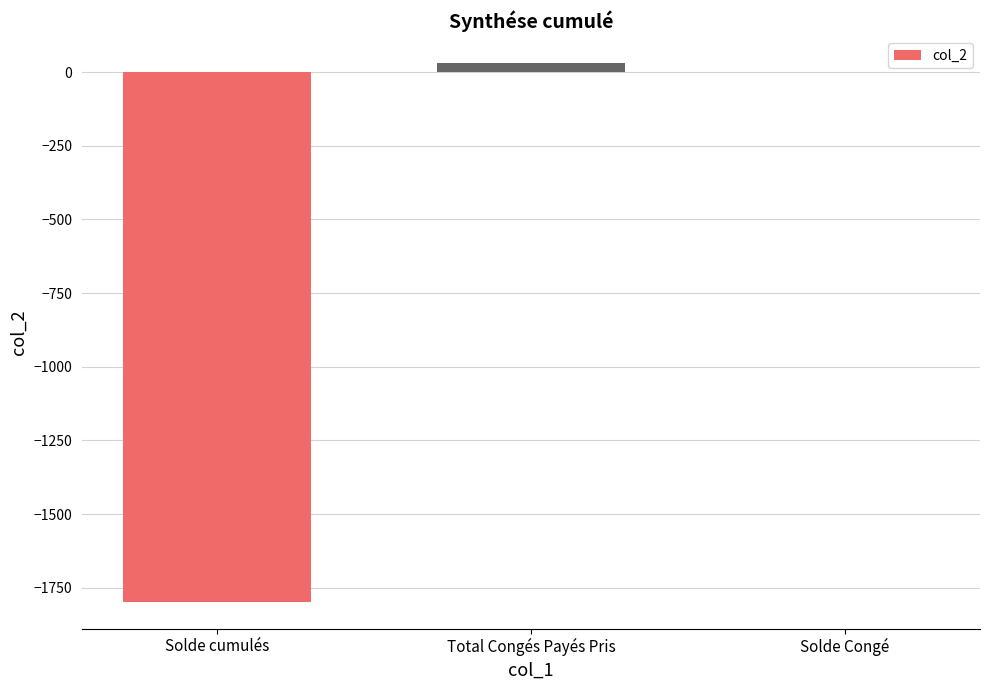

Approximately how many times larger is the value at Total Congés Payés Pris compared to Solde Congé?

23.5